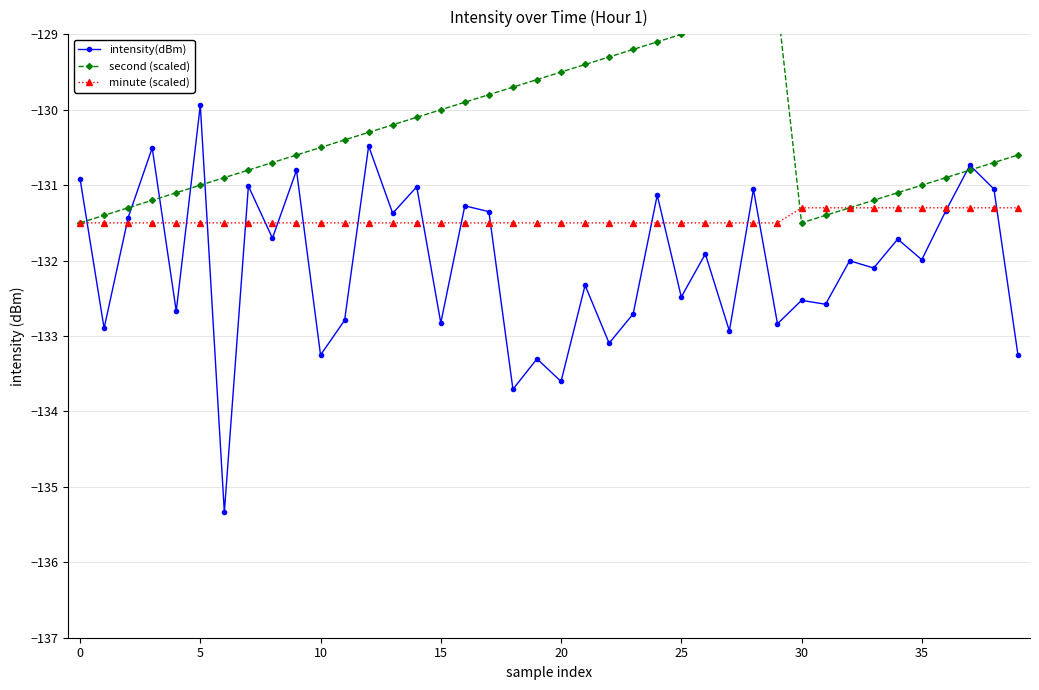

How many interior local valleys does the second (scaled) series have?

1